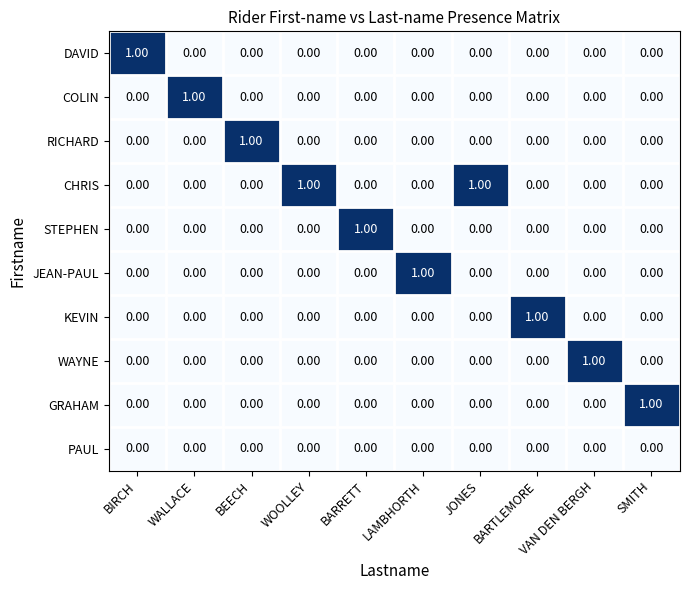

At how many categories does at least one series exceed 0?

10